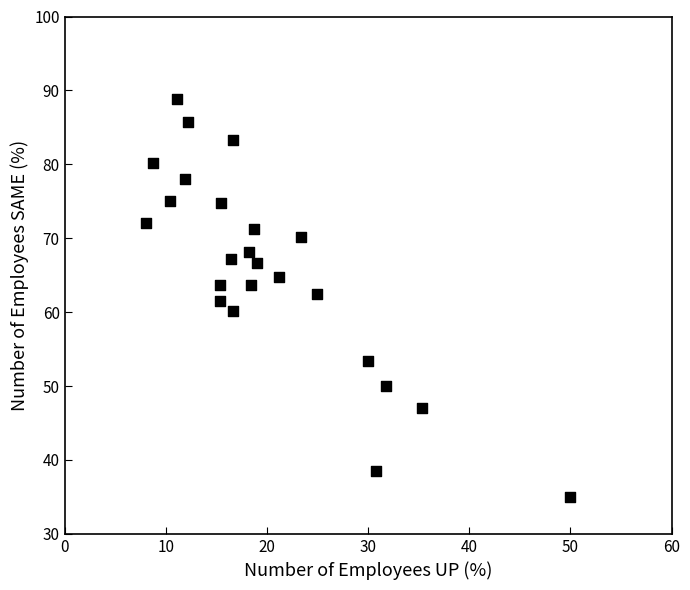

What is the range of X values (max minus min)?

42.0